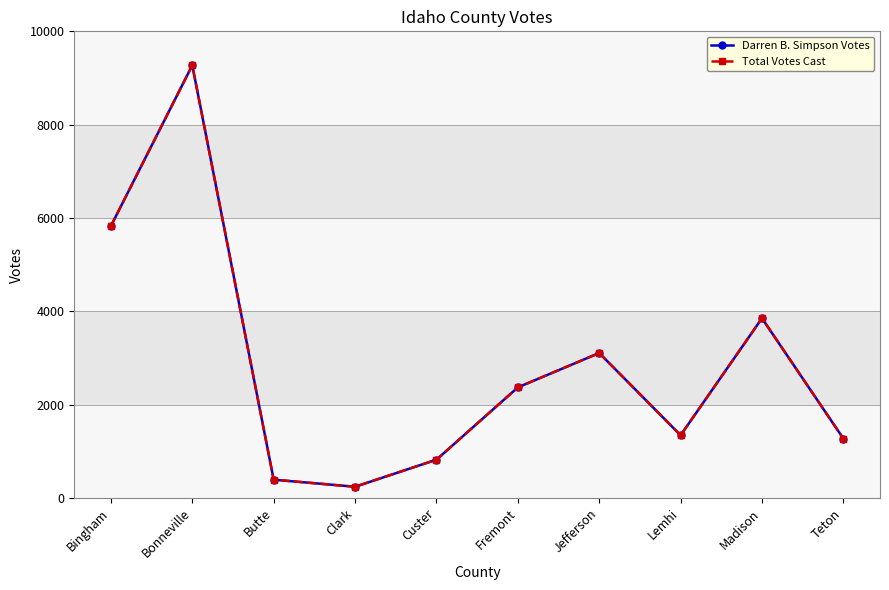

At which category does Darren B. Simpson Votes reach its first local valley?

Clark